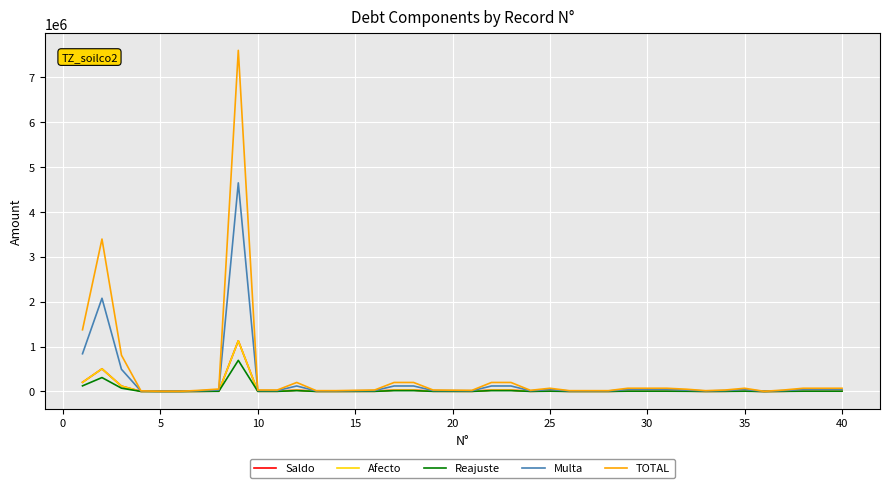

What is the maximum value shown in the chart?

7591102